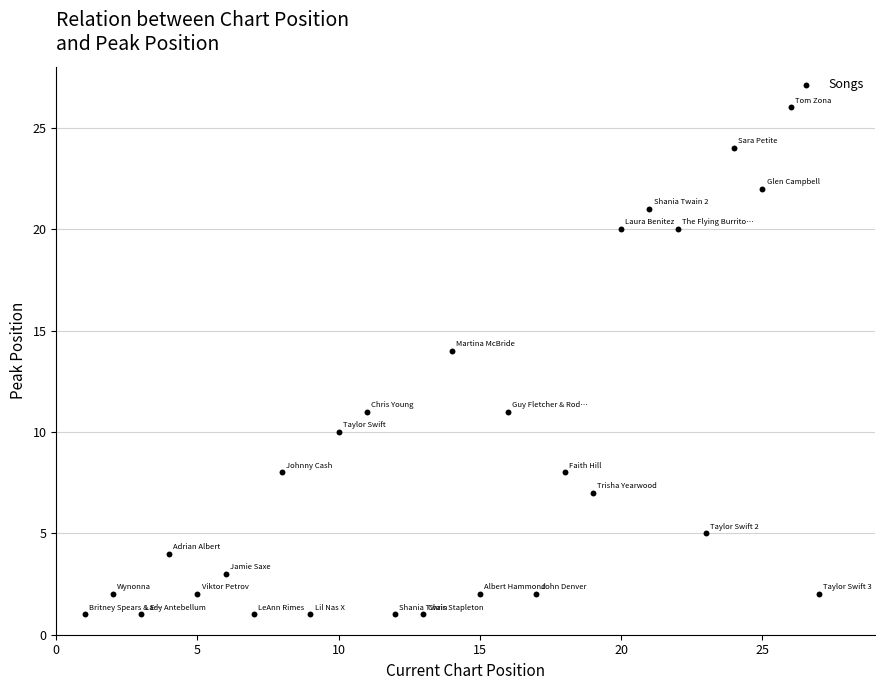

What is the range of Y values (max minus min)?

25